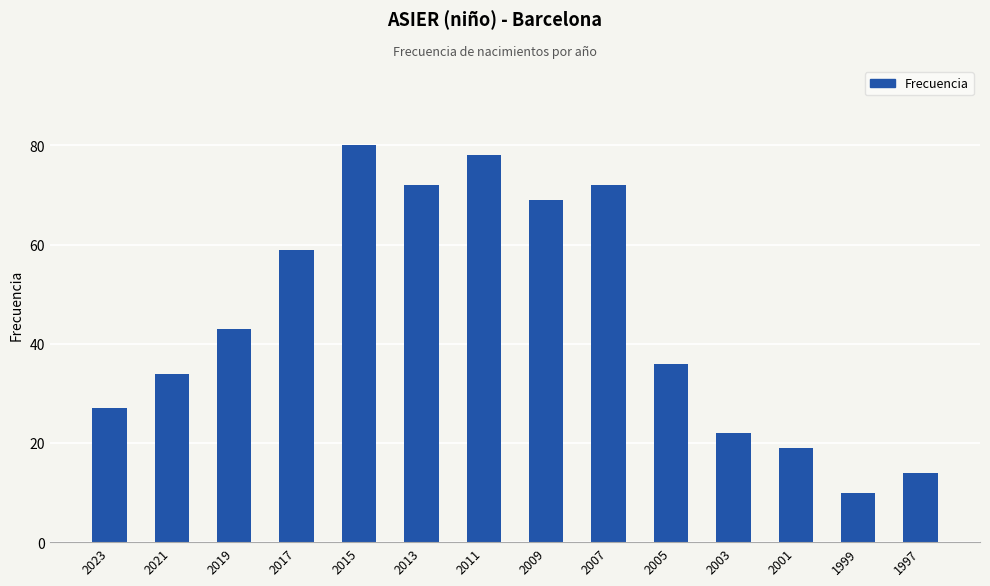

What is the difference between the values at 2003 and 2017?

37